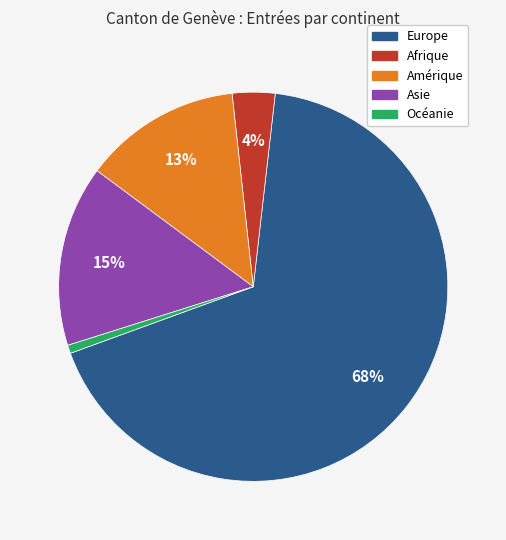

Do Océanie and Amérique together represent more than half of the pie?

No